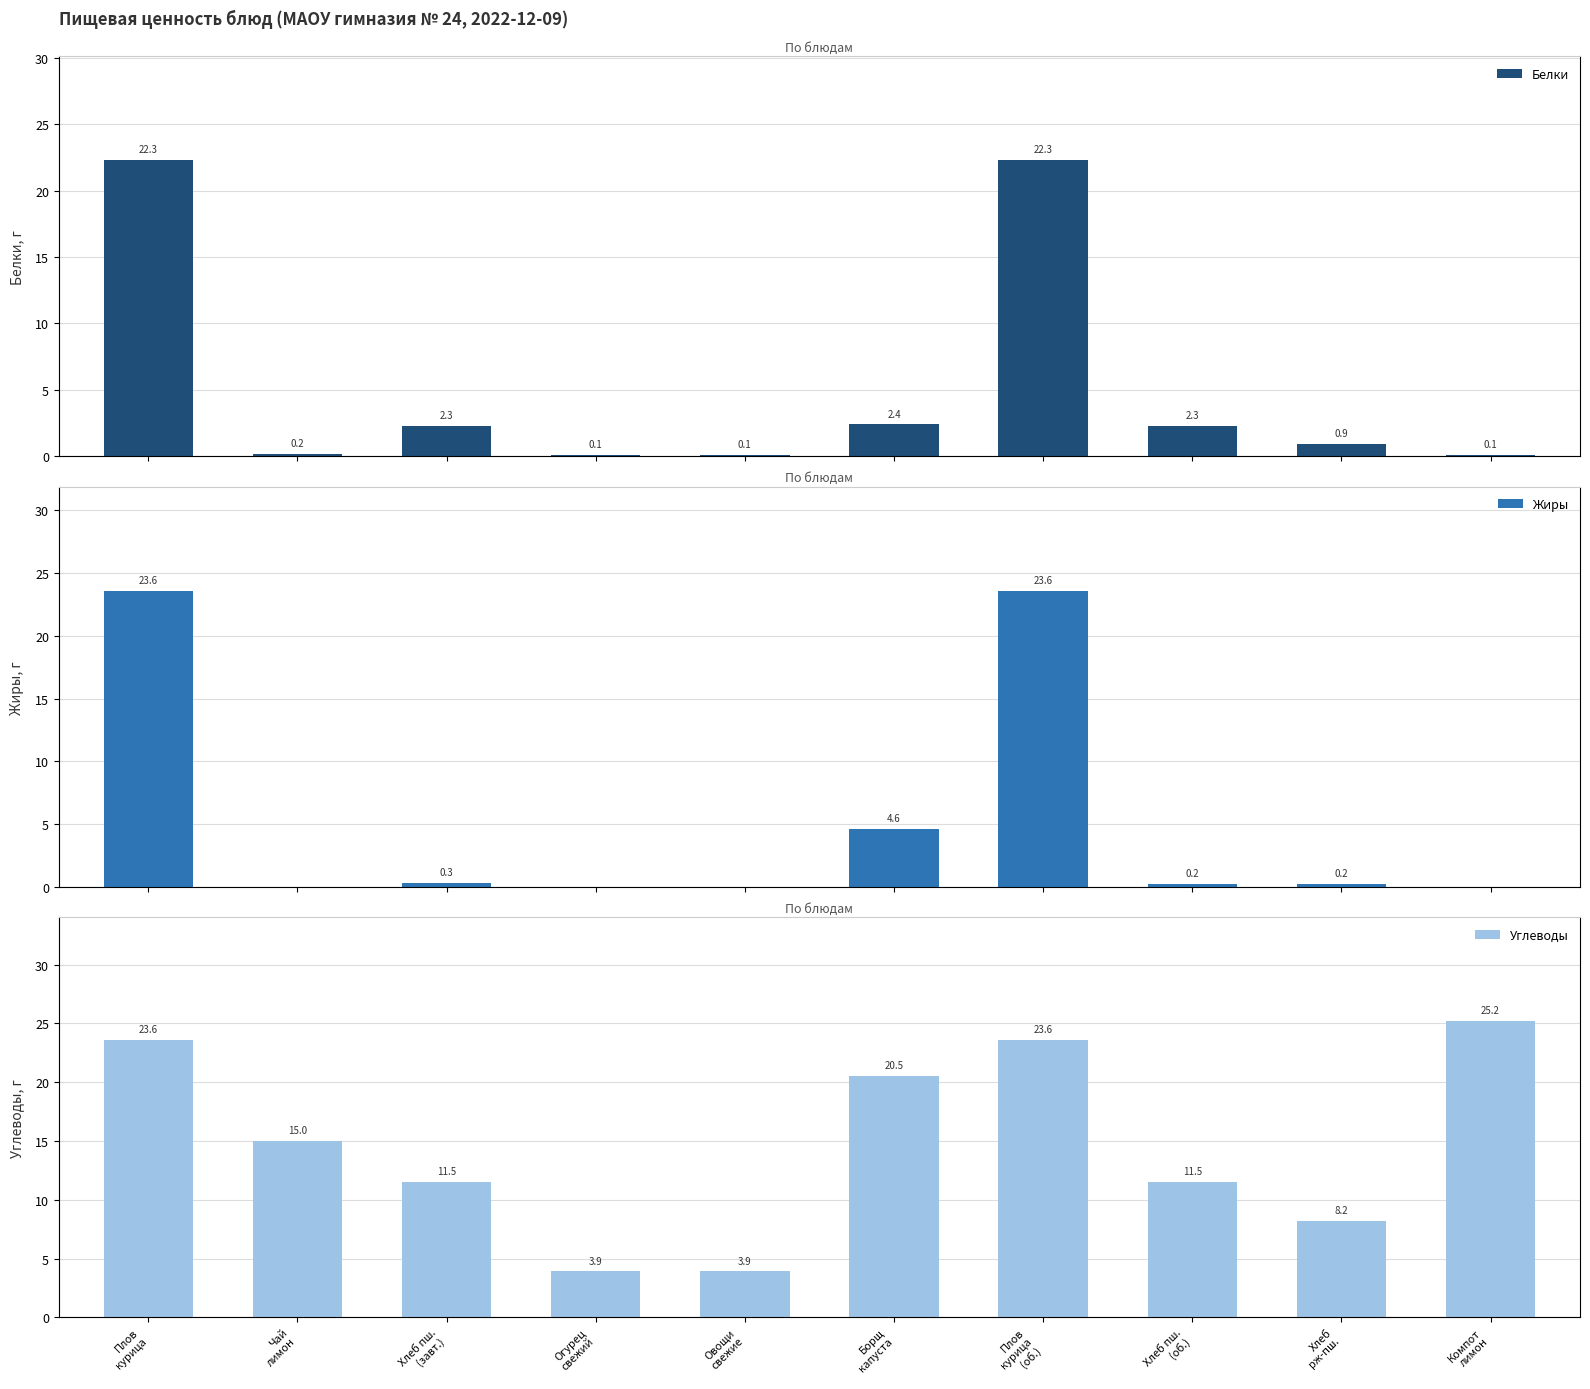

Between Плов
курица
(об.) and Хлеб пш.
(об.), which series saw the biggest shift?

Жиры